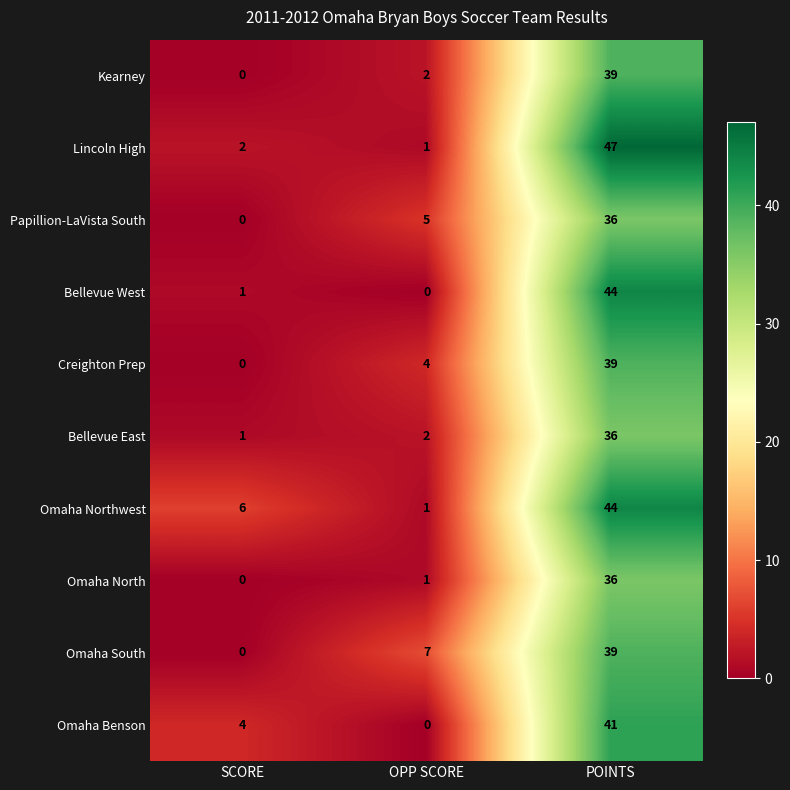

What value does the Bellevue East series have at POINTS, to the nearest 10?

40